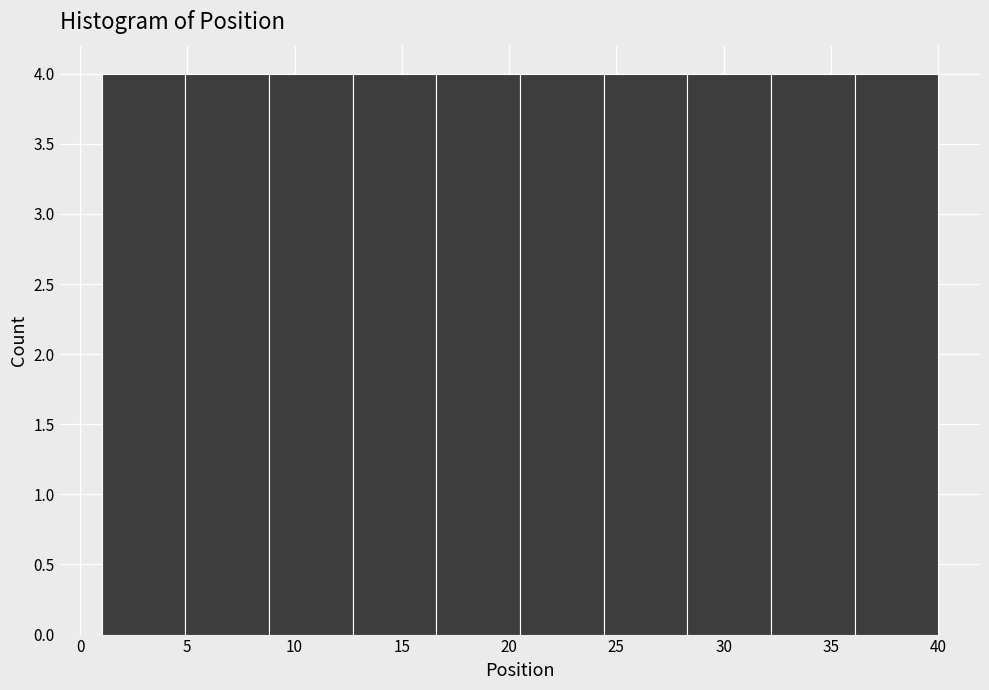

Reading left to right, list every bar in this chart as the range it spans on the x-axis followed by its height. Neither the bar edges nor the heights are printed on the chart, so give them approximately, as read against the axes.

1.0 to 4.9: 4
4.9 to 8.8: 4
8.8 to 12.7: 4
12.7 to 16.6: 4
16.6 to 20.5: 4
20.5 to 24.4: 4
24.4 to 28.3: 4
28.3 to 32.2: 4
32.2 to 36.1: 4
36.1 to 40.0: 4